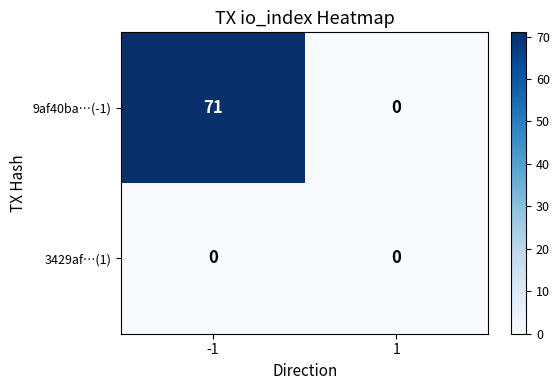

Reading left to right, extract all data points from this chart.

9af40ba…(-1): 71	0
3429af…(1): 0	0